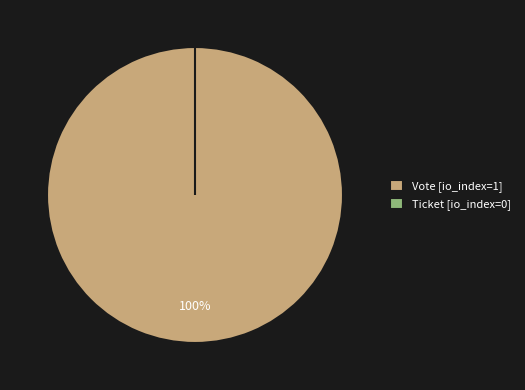

True or false: Ticket accounts for 0% of the total.

True